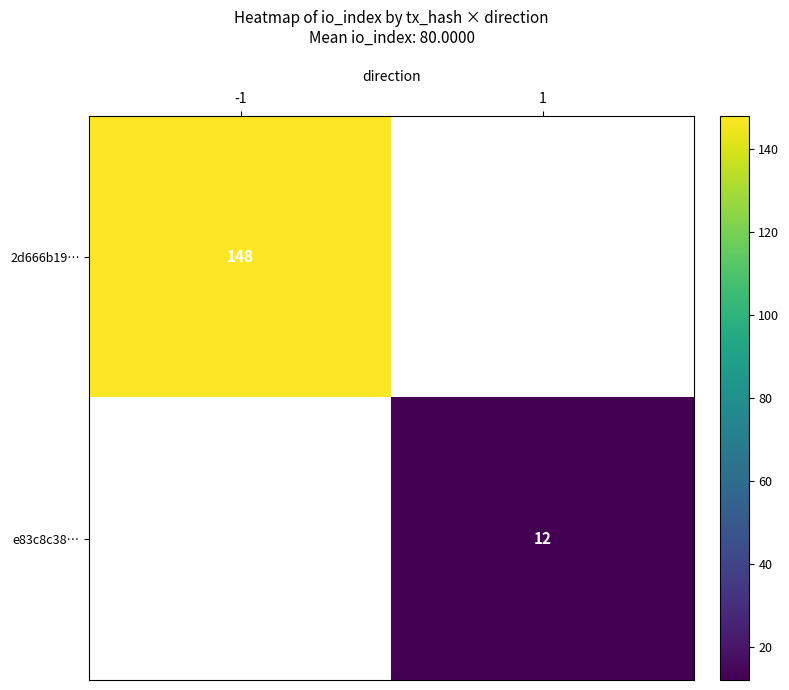

Which label corresponds to the largest value in the chart?

-1